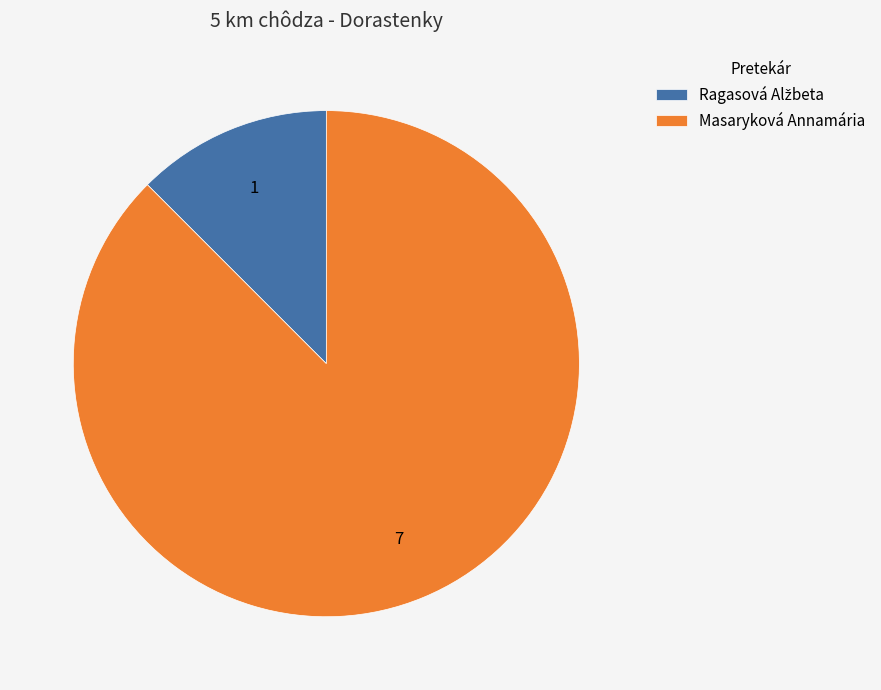

The Masaryková Annamária slice represents 88% of the pie. True or false?

True